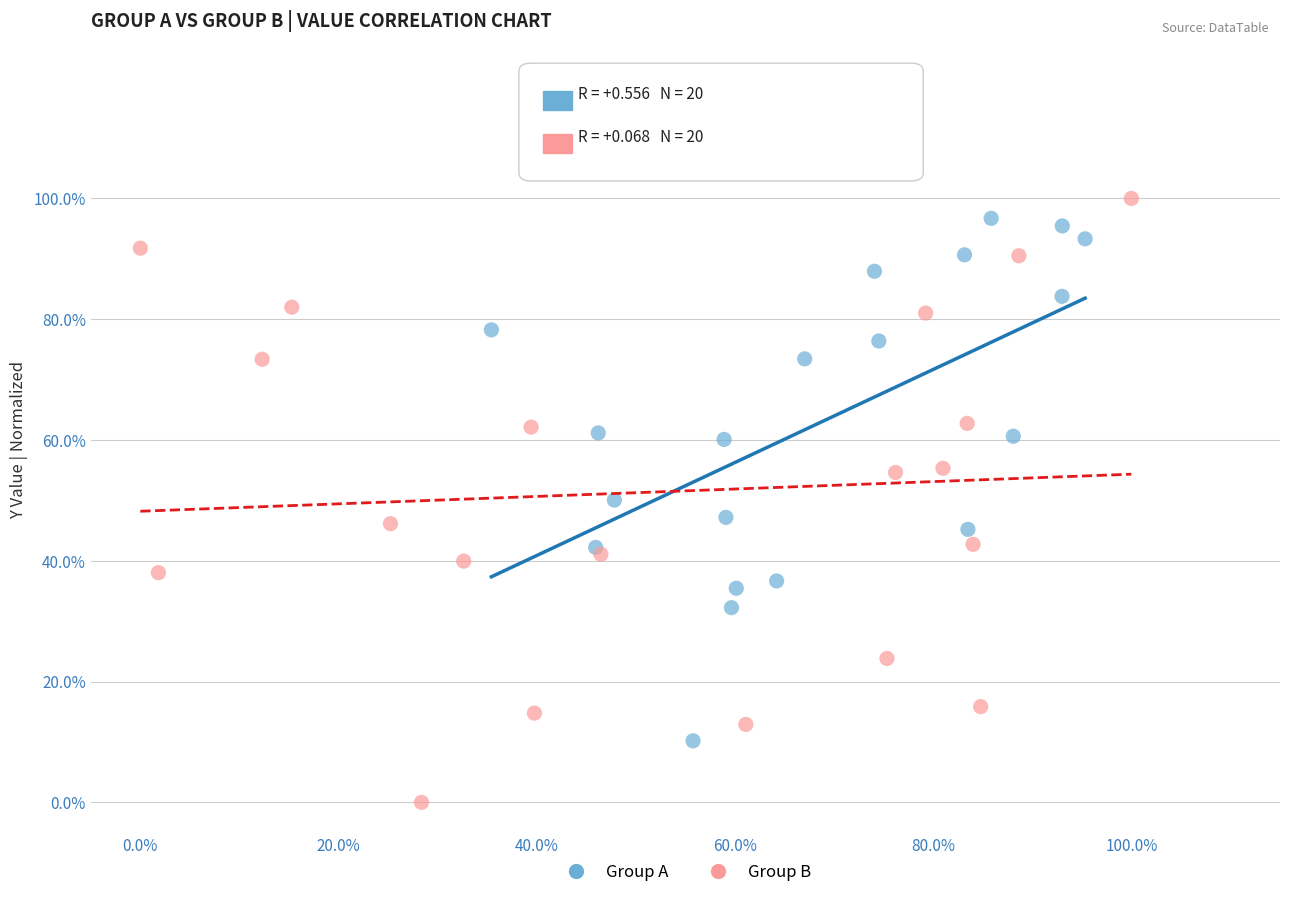

Which series reaches the maximum Y coordinate?

Group B